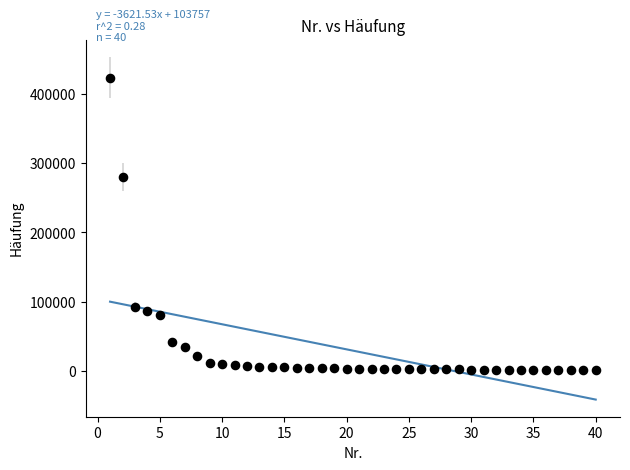

What Y value in the scatter plot is closest to 212310?

280118